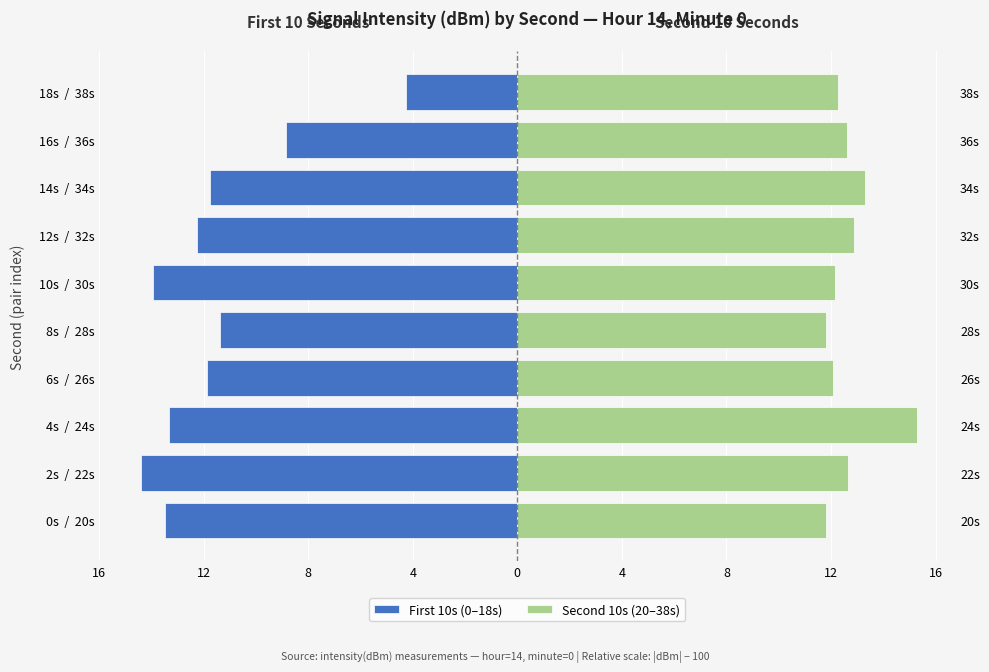

What is the difference between the maximum and second lowest values in the Second 10s (20–38s) series?

3.5